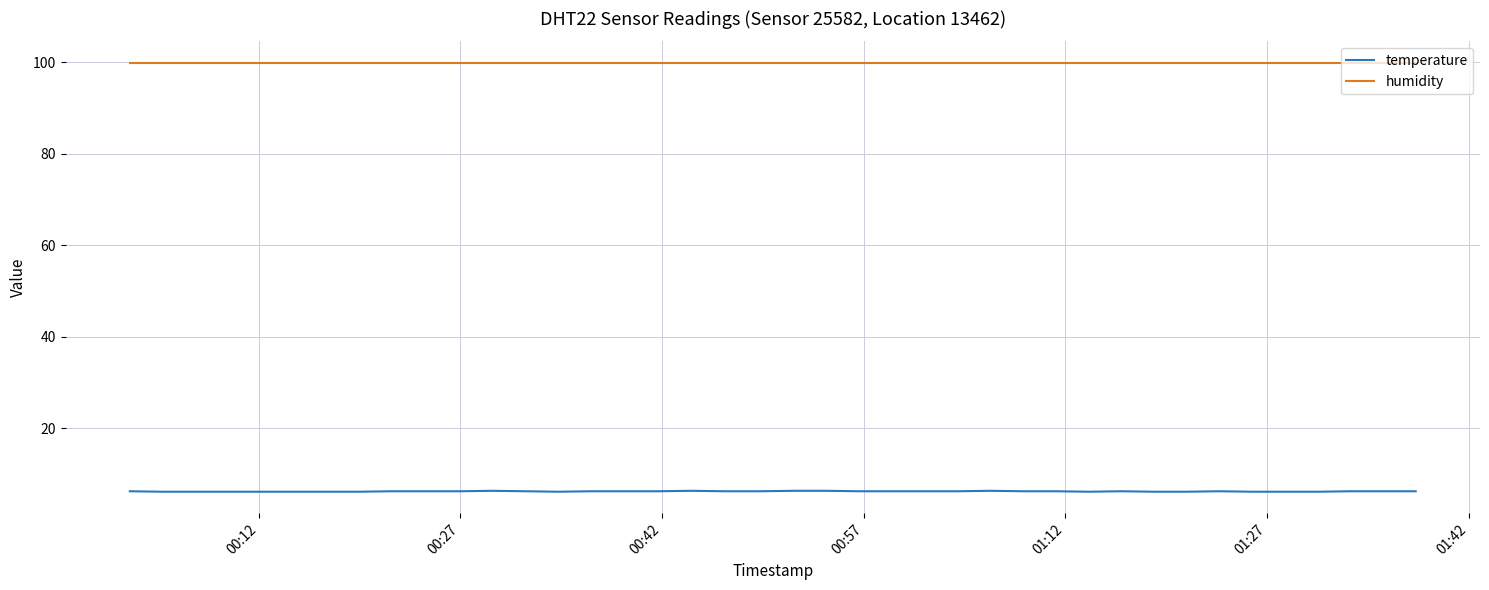

Which series has the largest total across all categories?

humidity